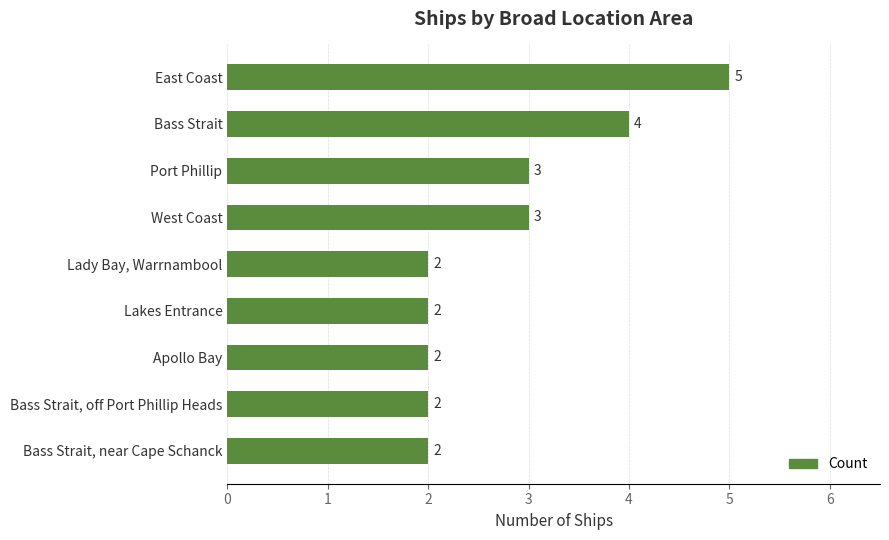

How many bars are there in total?

9